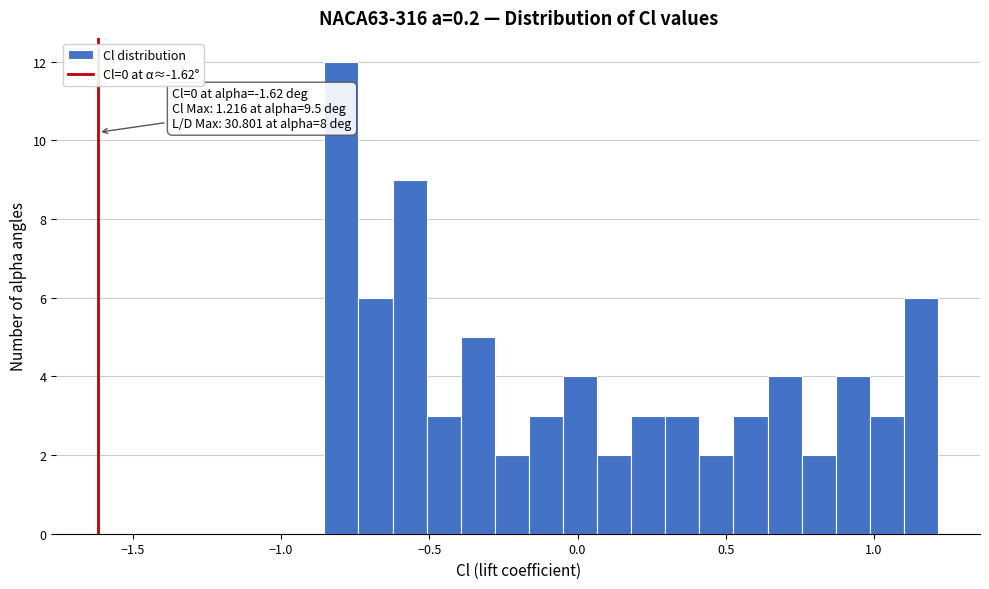

Around what value on the x-axis is the tallest bar? Give the approximate position of its centre, as read against the axis.

-0.80